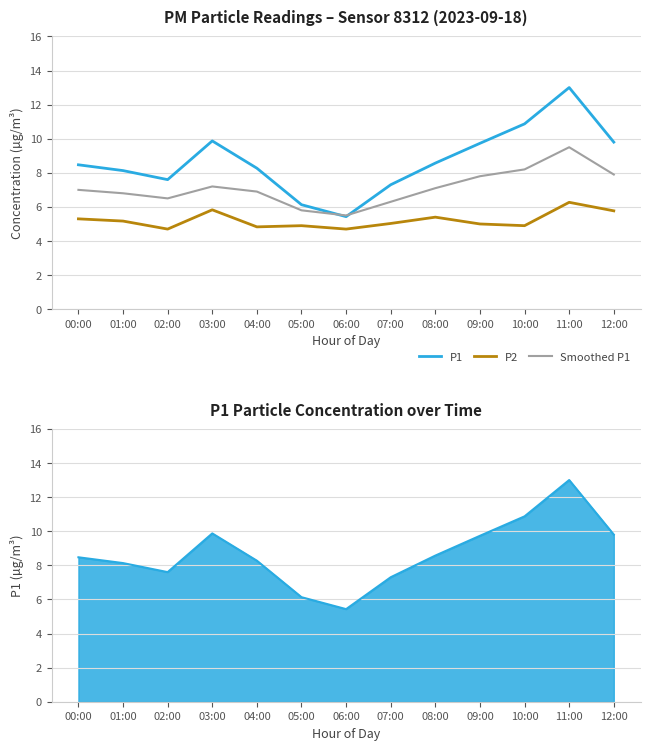

At which category does the chart reach its peak across all series?

11:00